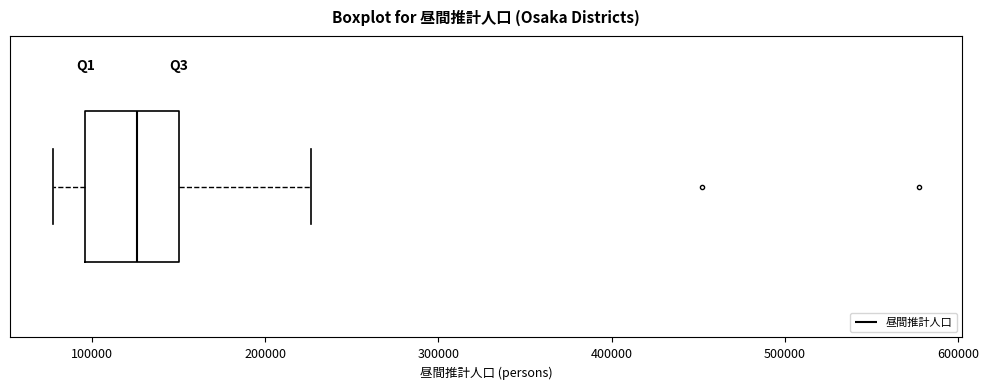

Where does the median line of the box sit on the x-axis? The values are not printed on the chart, so give them approximately, as read against the axis.

130000